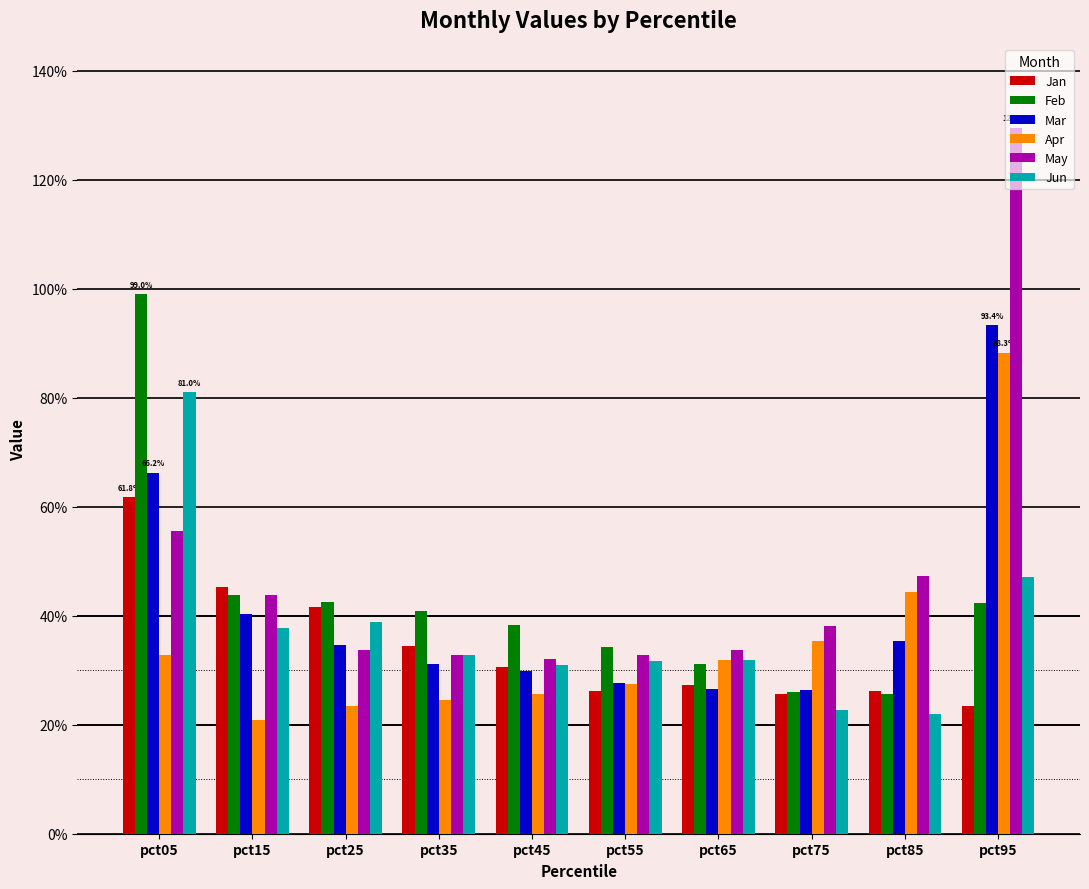

What are all the series names shown in the legend?

Jan, Feb, Mar, Apr, May, Jun